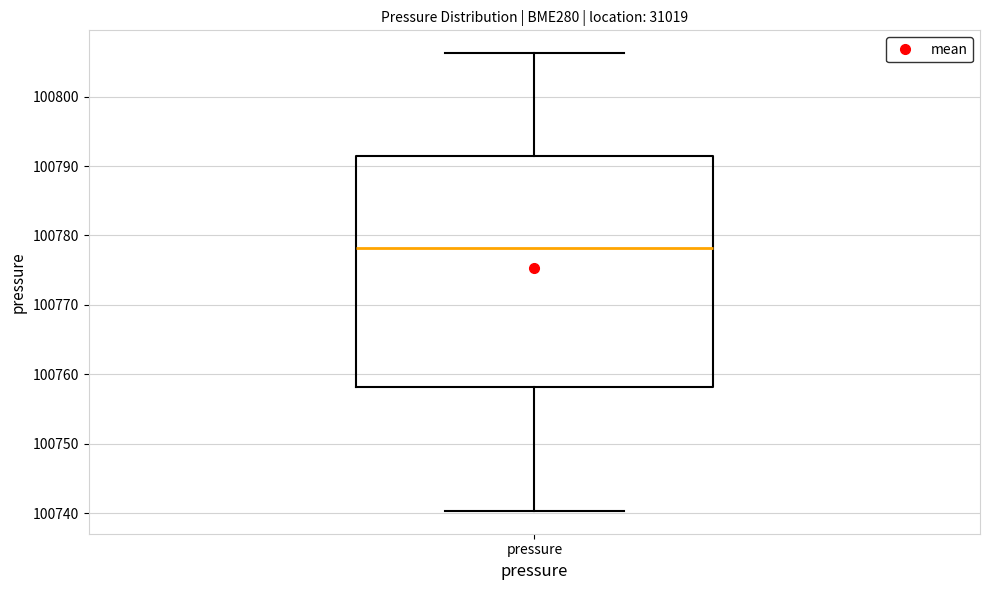

Transcribe this box plot: give where the median line is, the range the box spans, and where the two whiskers end, as read against the y-axis. The values are not printed on the chart, so give them approximately, as read against the axis.

median 100778, box 100758 to 100791, whiskers 100740 to 100806